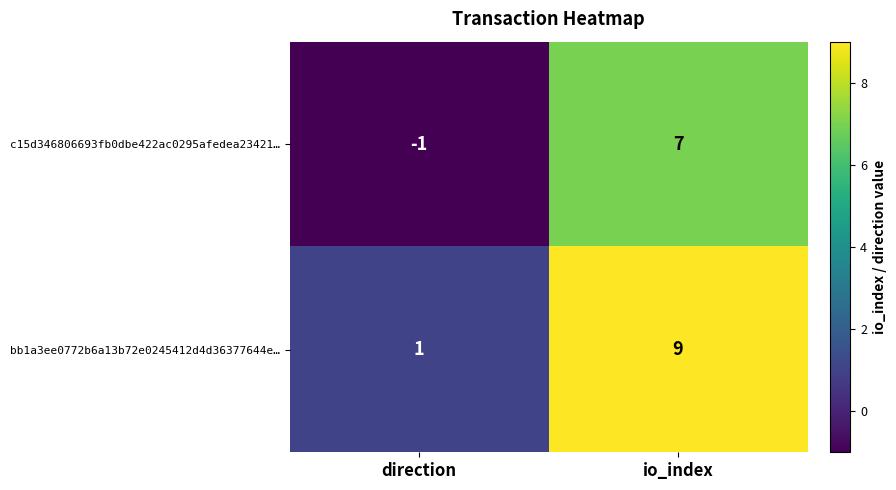

Is the value of c15d346806693fb0dbe422ac0295afedea23421… at io_index greater than the value of bb1a3ee0772b6a13b72e0245412d4d36377644e… at direction?

Yes